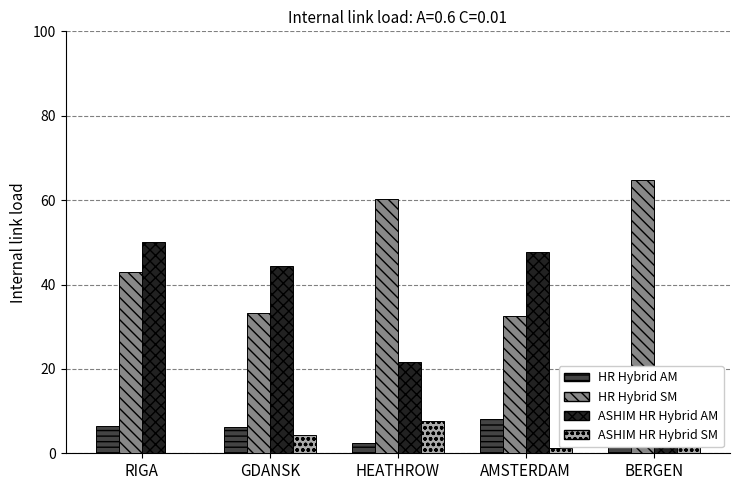

Rank the categories by HR Hybrid SM value from highest to lowest.

BERGEN, HEATHROW, RIGA, GDANSK, AMSTERDAM